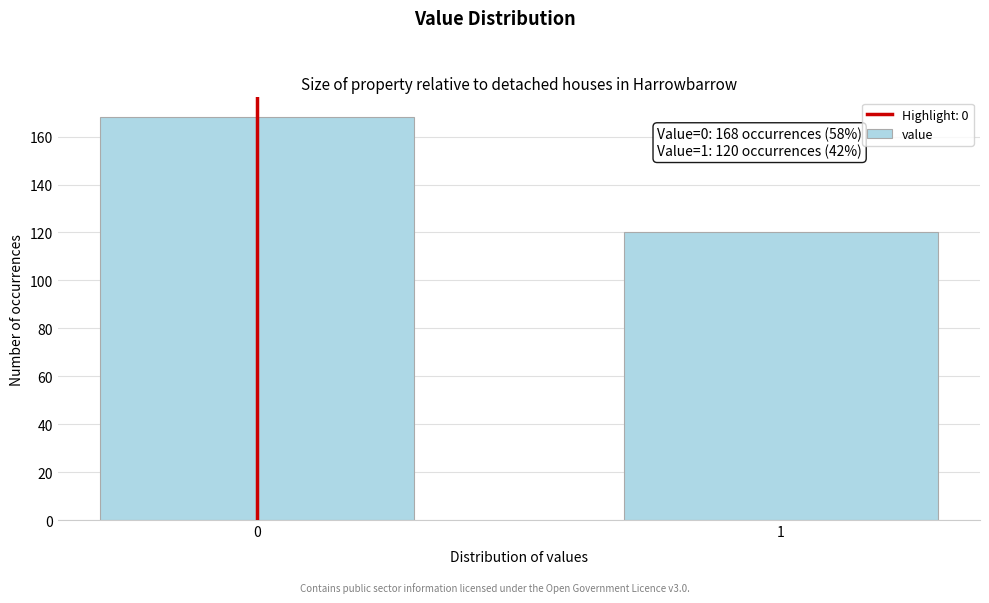

Reading right to left, what are all the values shown in this chart?

120	168